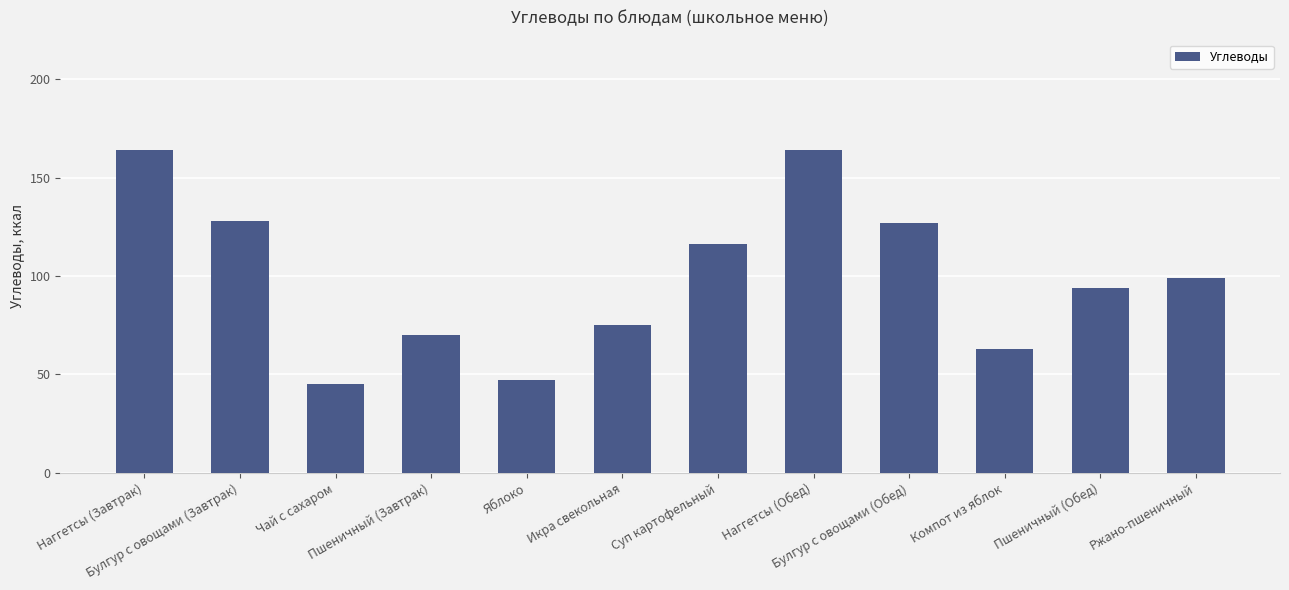

What is the smallest value displayed?

45